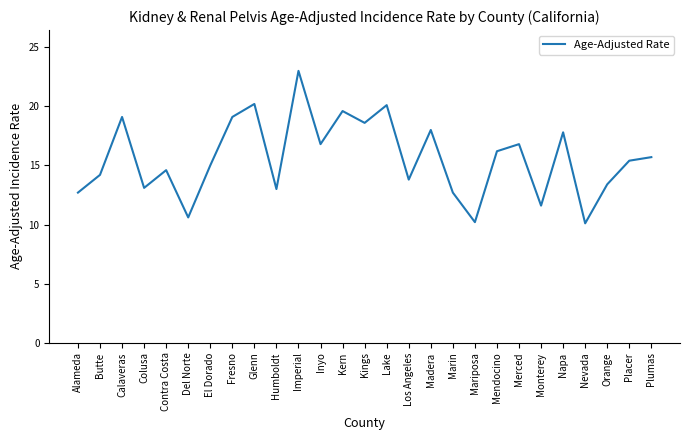

What is the maximum value shown in the chart?

23.0